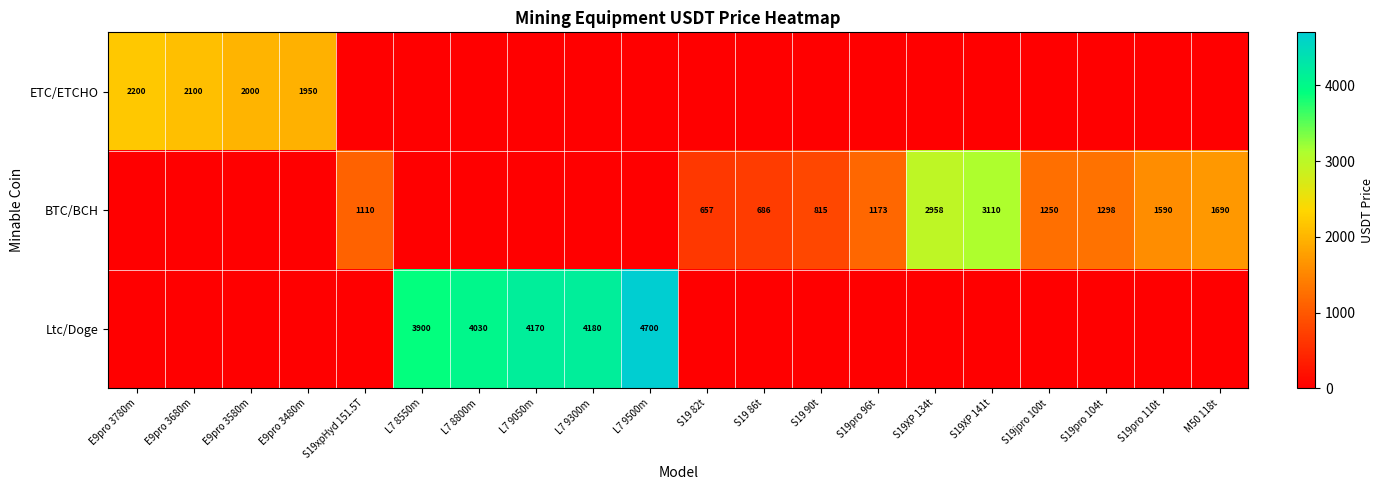

Is it true that BTC/BCH equals 1690 at M50 118t?

True